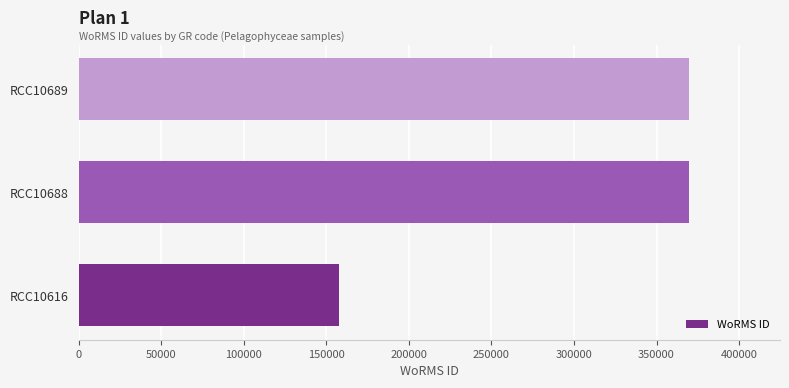

The value at RCC10616 is 157466. True or false?

True